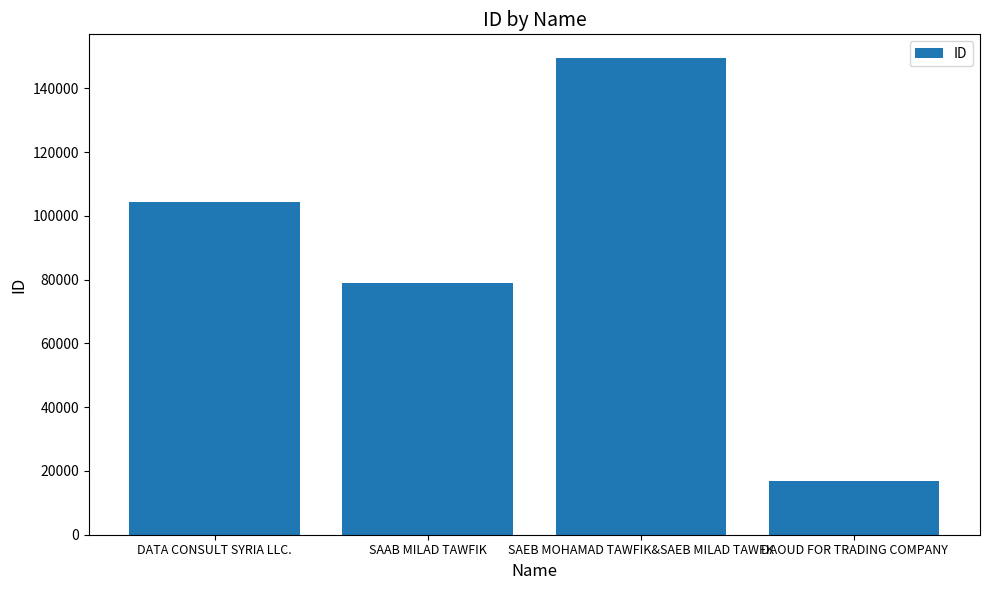

Is it true that the value at SAEB MOHAMAD TAWFIK&SAEB MILAD TAWFK is 149442?

True